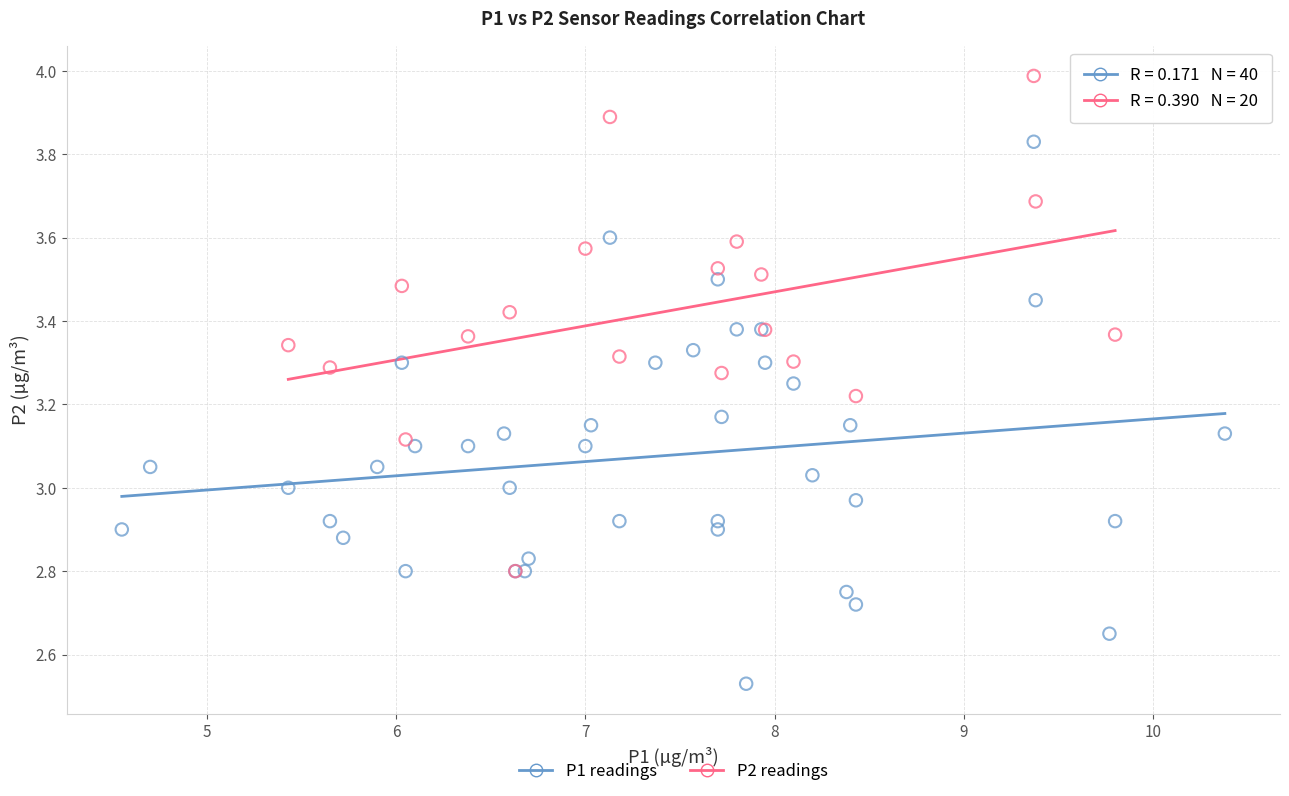

Which series has the largest Y range (max minus min)?

P1 readings